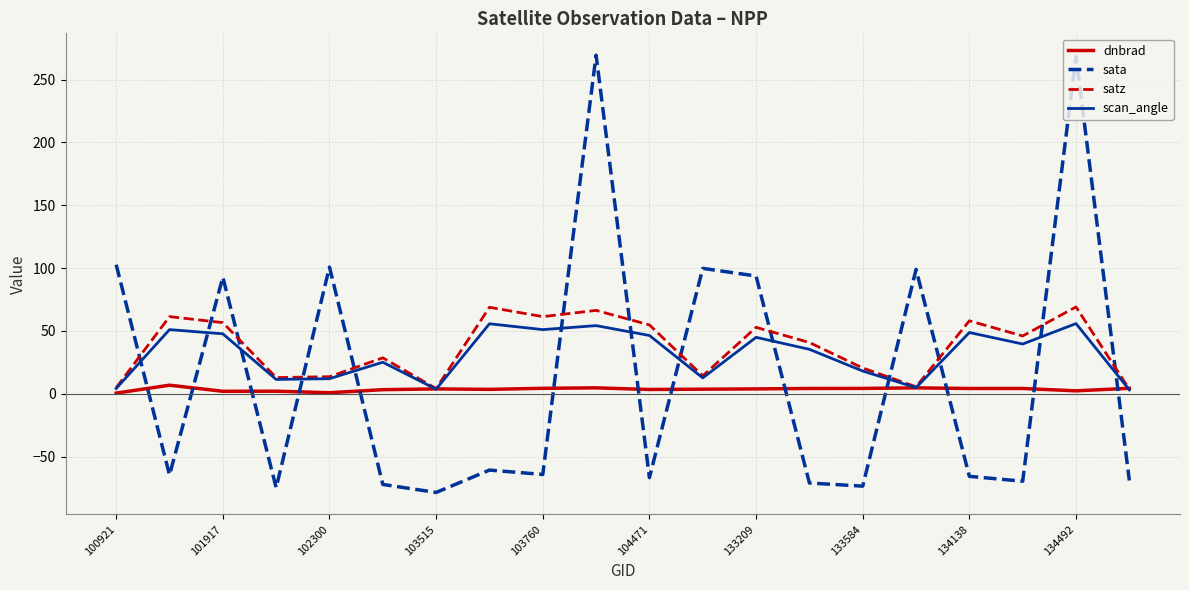

Which series has the largest range (max minus min)?

sata